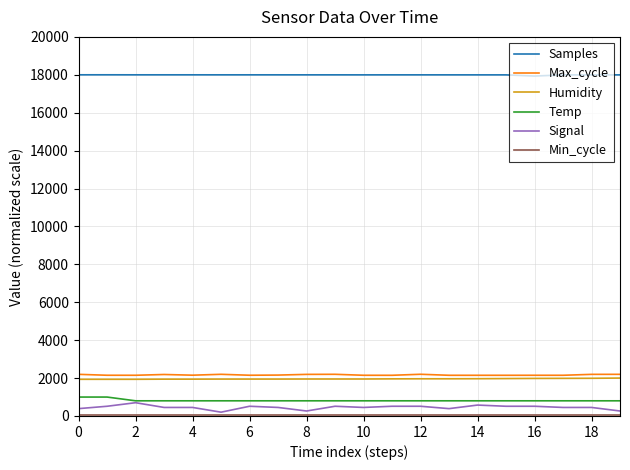

Which series has the largest total across all categories?

Samples